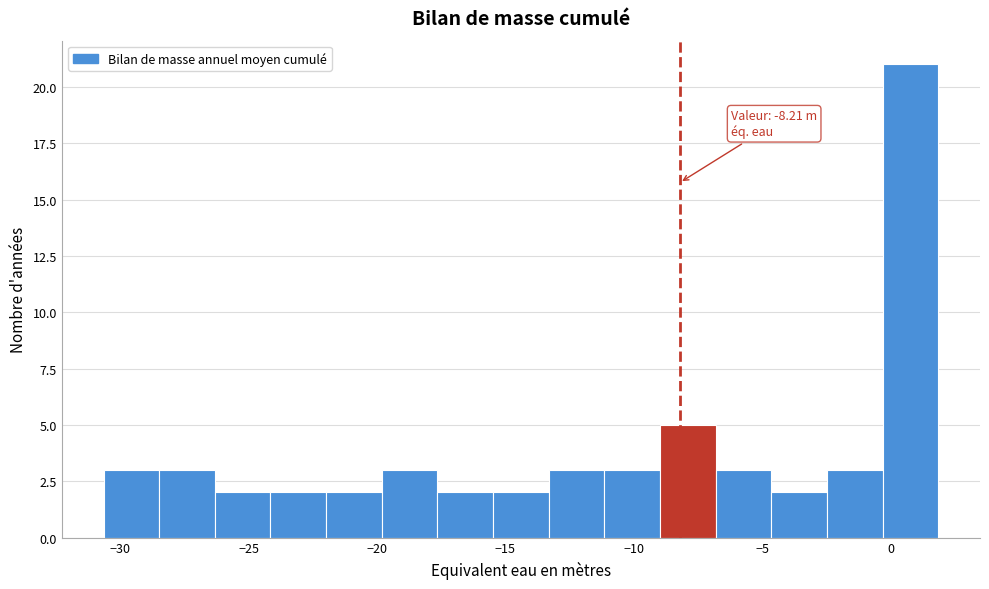

Over which range of the x-axis is the bar tallest?

-0.5 to 2.0